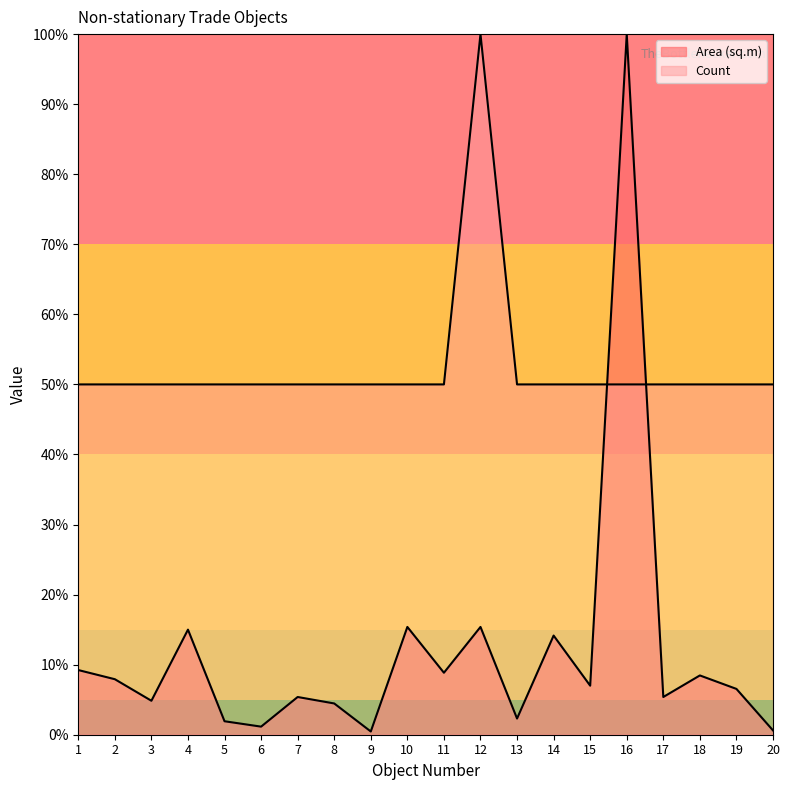

Between 6 and 15, which is larger?

15